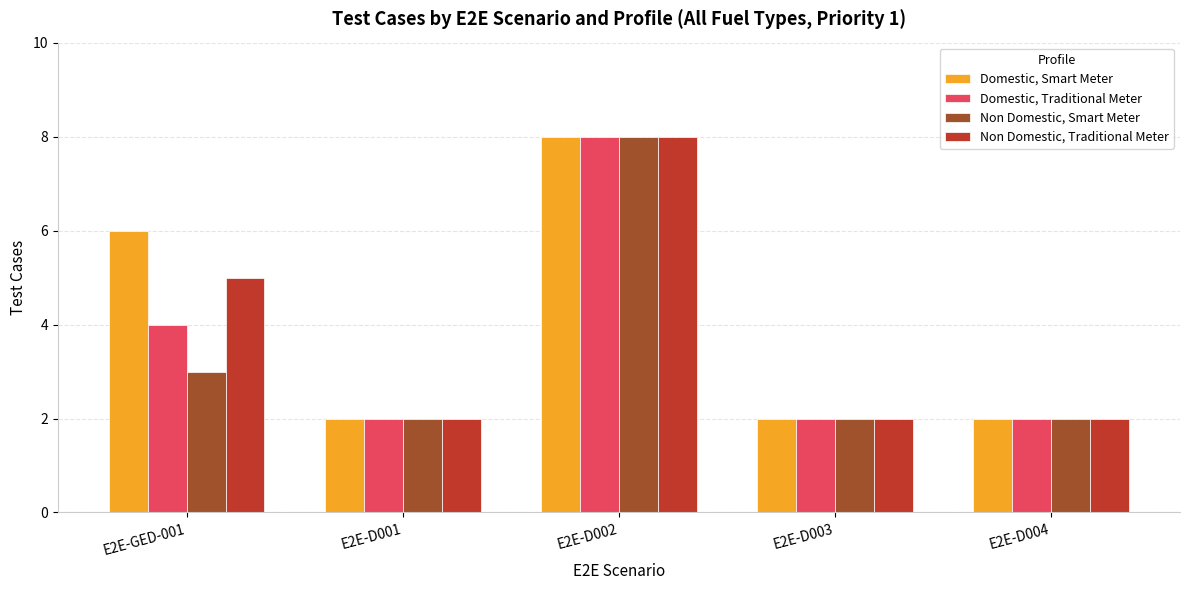

Which series changed the most between E2E-GED-001 and E2E-D002?

Non Domestic, Smart Meter